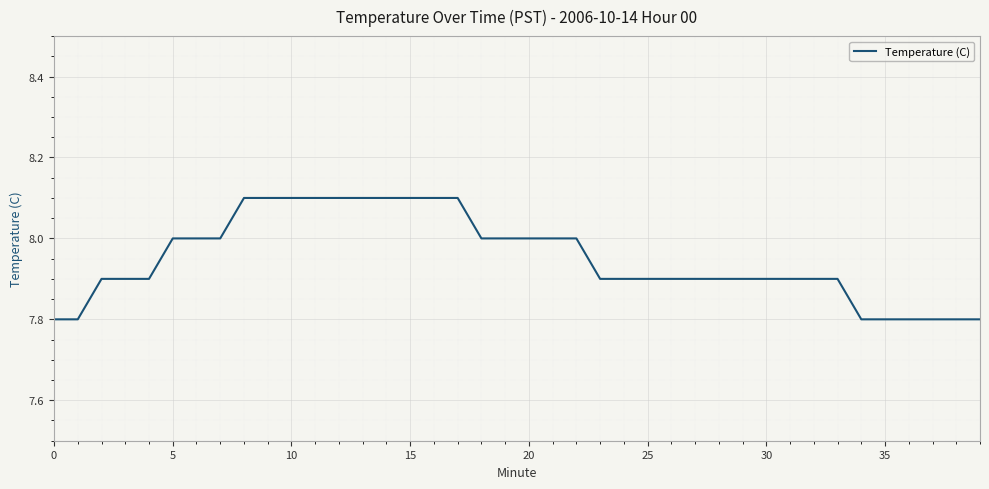

What is the smallest value displayed?

7.8